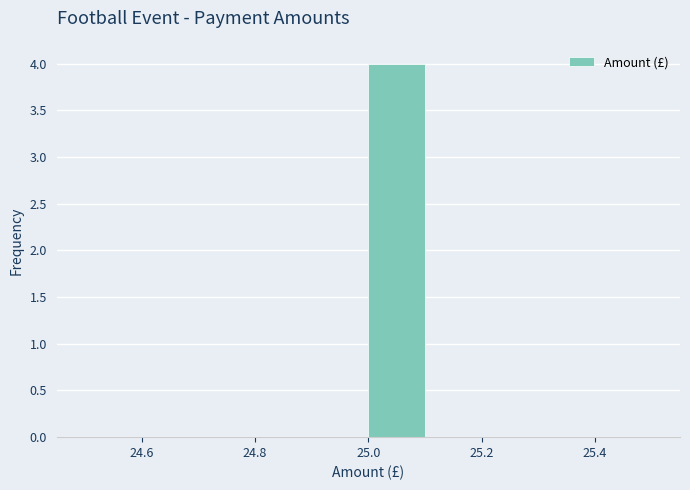

How tall is the bar that spans 25.0 to 25.1 on the x-axis? The values are not printed on the chart, so give them approximately, as read against the axis.

4